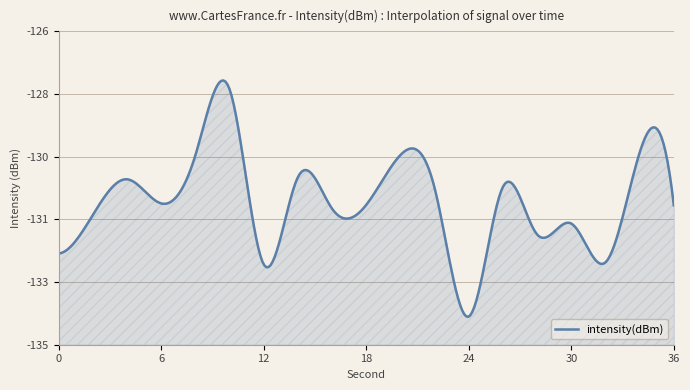

How many points are lower than both their immediate neighbors (excluding endpoints)?

6